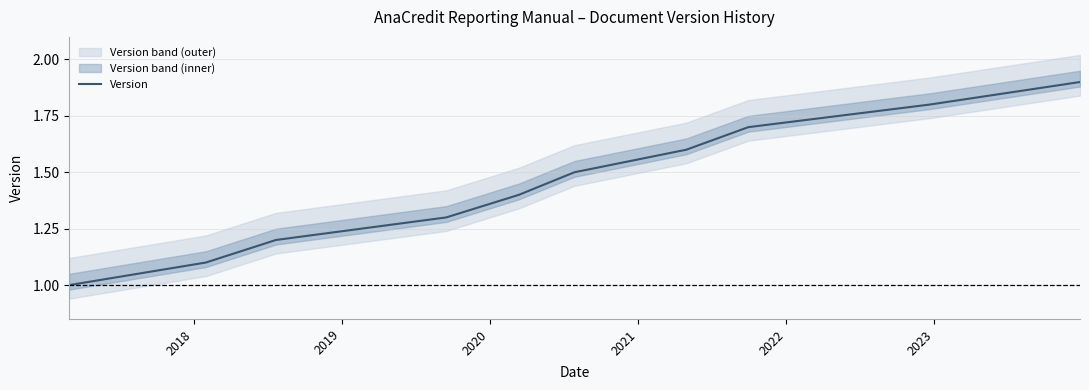

Does the chart display data point markers on the line(s)?

No